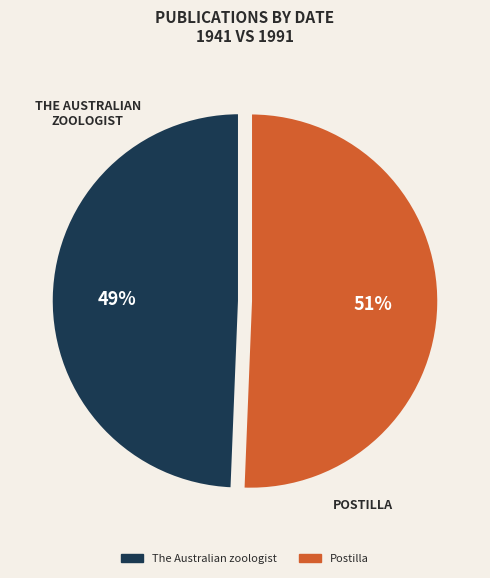

To the nearest percent, what is the average slice percentage?

50%